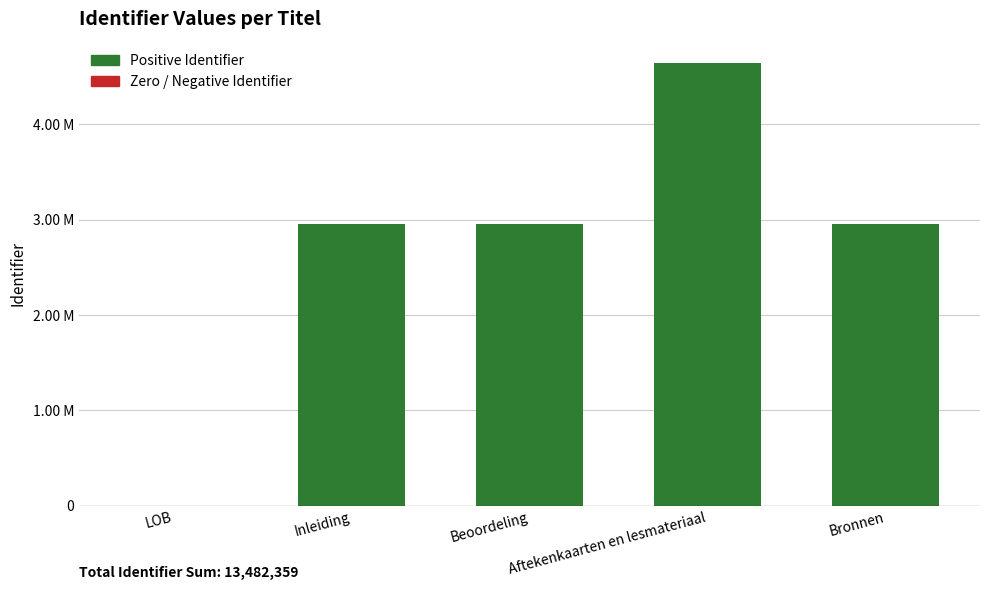

What is the difference between the second highest and minimum values?

2948792